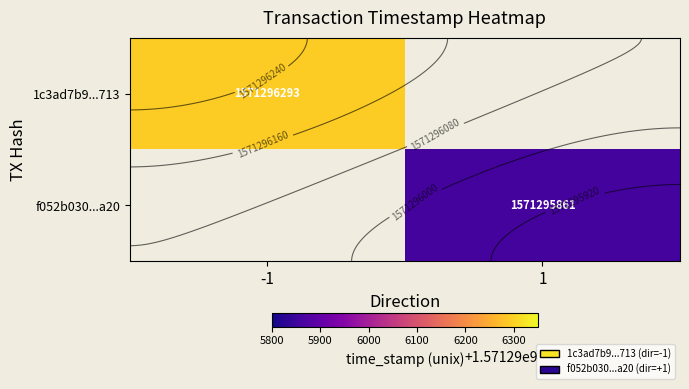

Which series has the largest total across all categories?

1c3ad7b9...713